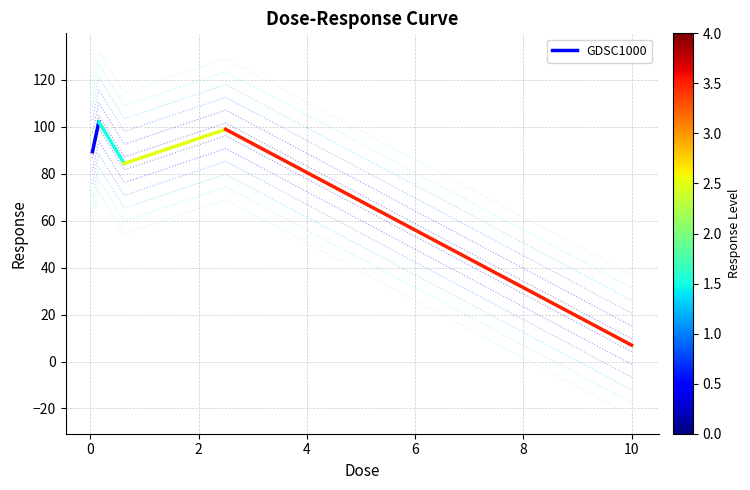

What position from the left is 0?

2